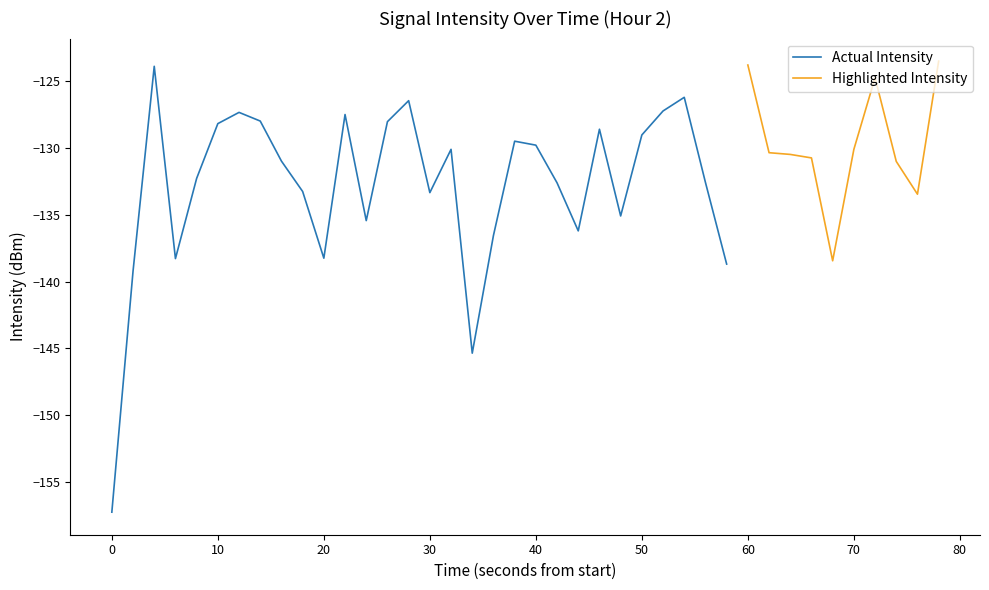

The value of Actual Intensity at 30 is -174.1. True or false?

False